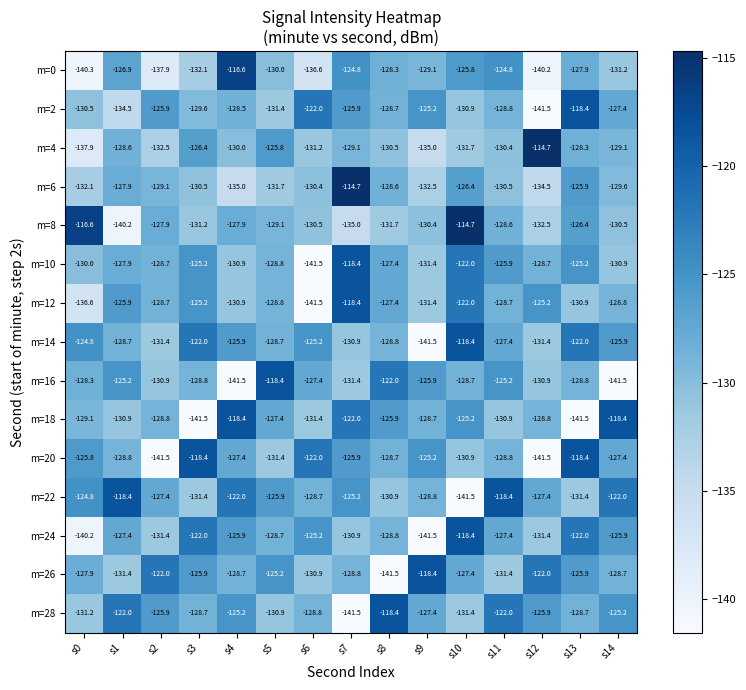

Between s0 and s11, which series saw the biggest shift?

m=0